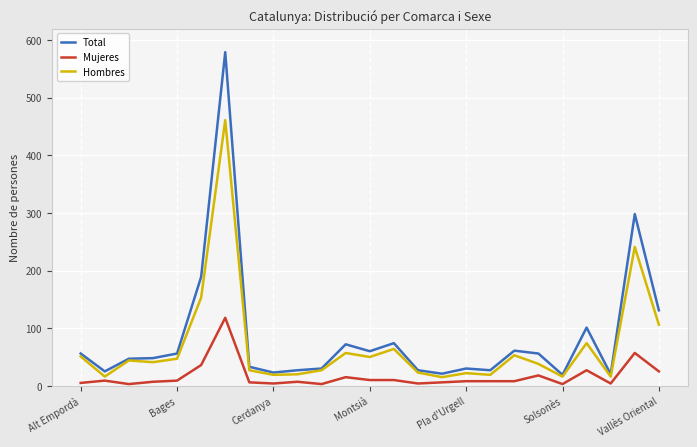

How many values in the Total series are below 48?

12